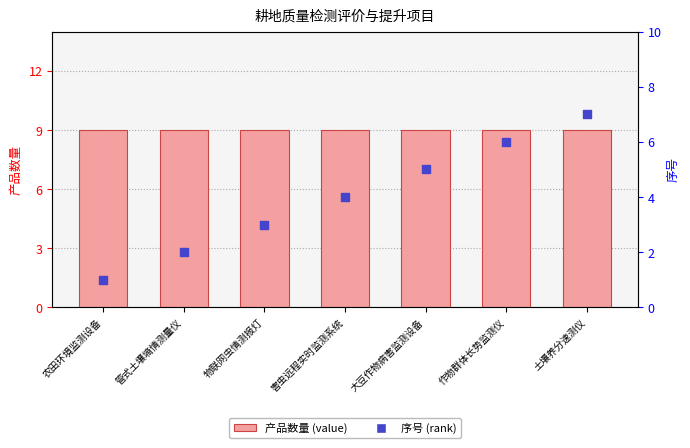

What are all the series names shown in the legend?

产品数量, 序号